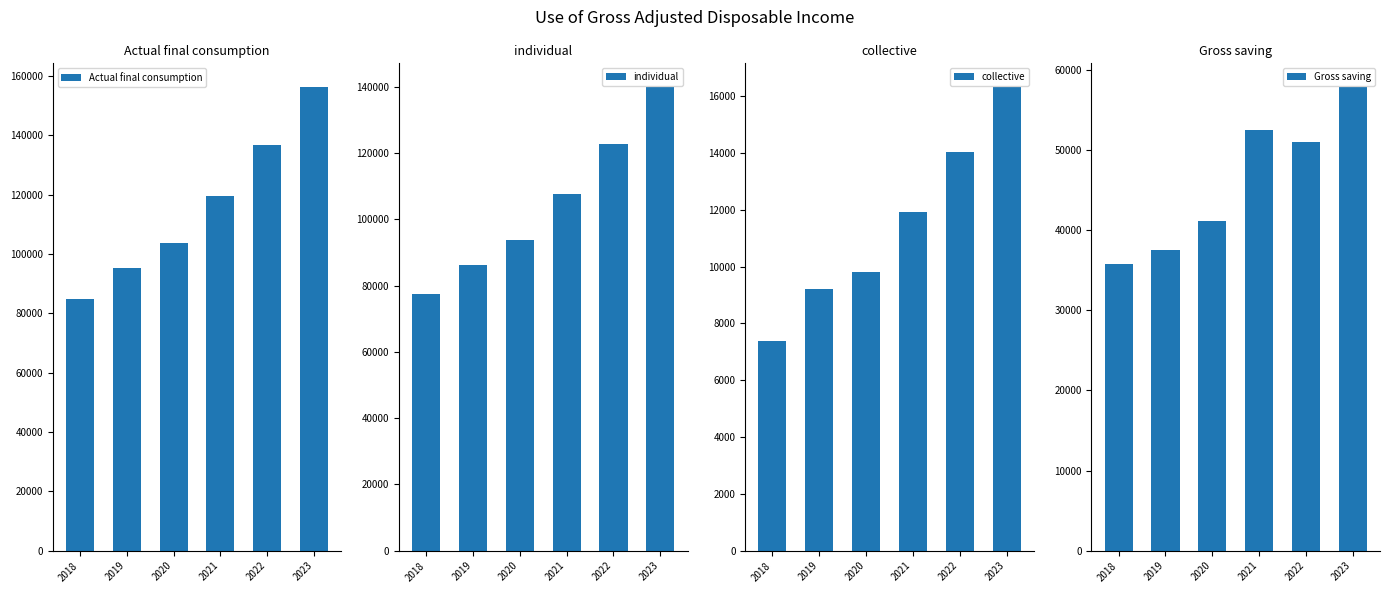

Reading left to right, list all the values displayed in this chart.

Actual final consumption: 84758.7	95399.3	103607.6	119724.9	136896.9	156468.4
individual: 77391.5	86195.4	93782.0	107797.7	122869.2	140128.6
collective: 7367.2	9203.9	9825.6	11927.2	14027.7	16339.8
Gross saving: 35733.6	37484.1	41100.8	52465.3	51033.7	57907.9